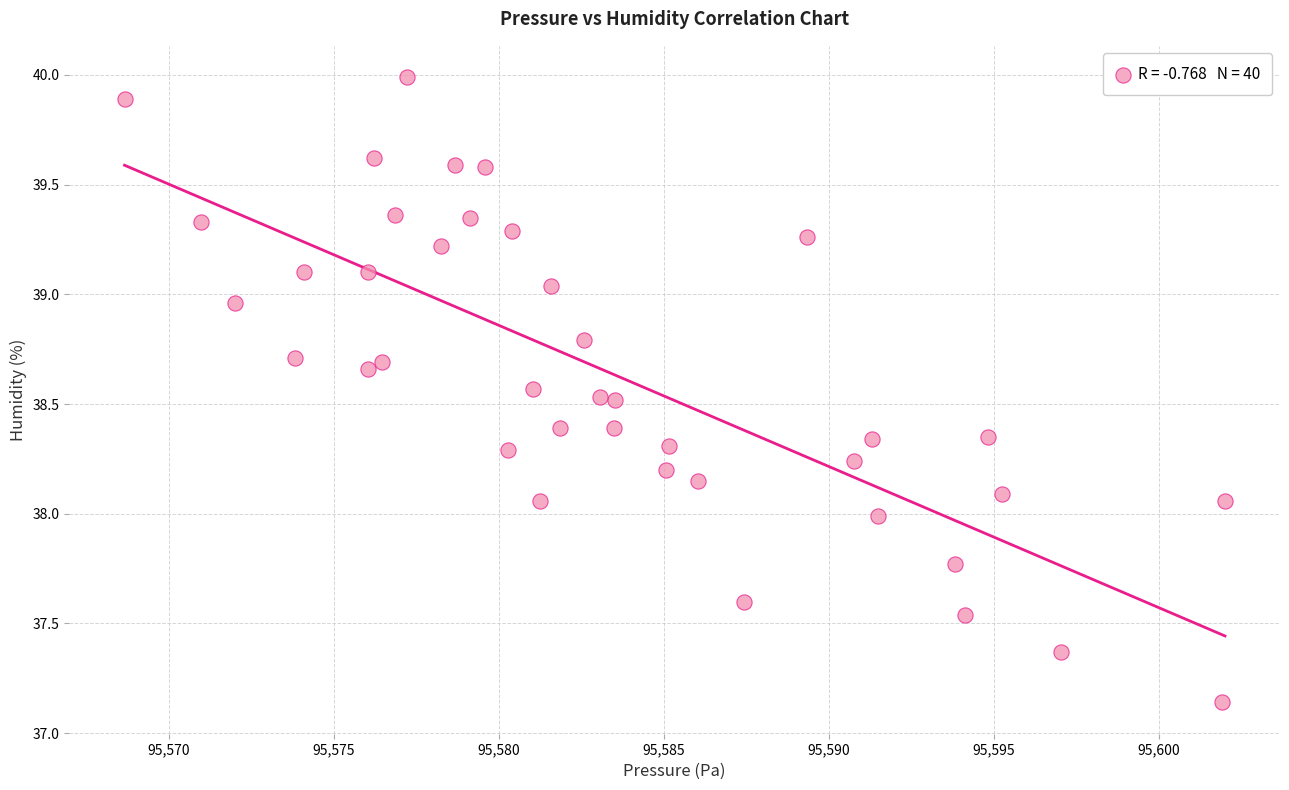

What is the range of X values (max minus min)?

33.3